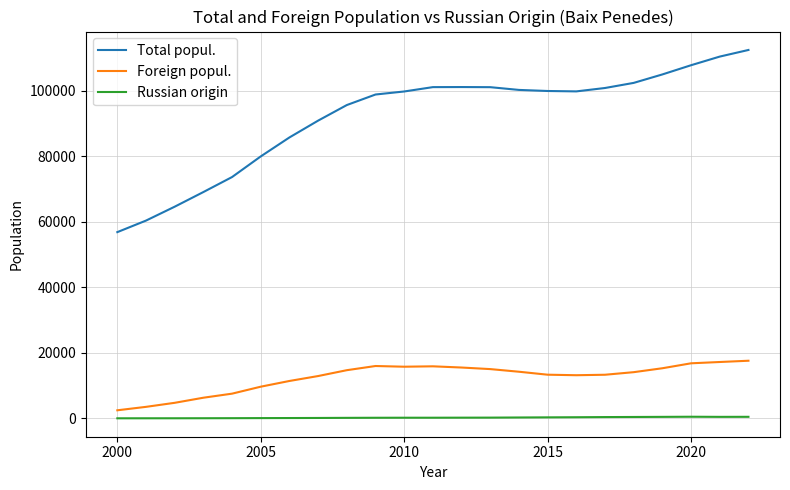

Which series has the largest total across all categories?

Total popul.